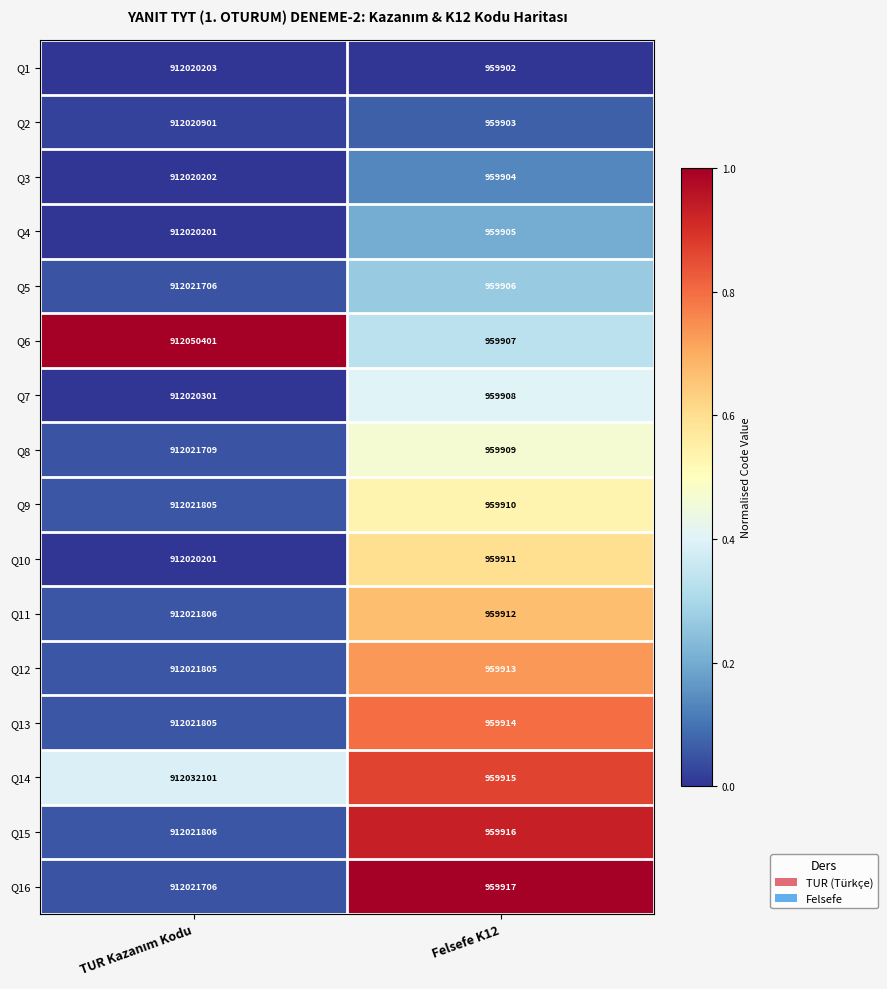

Which series has the largest range (max minus min)?

Q6